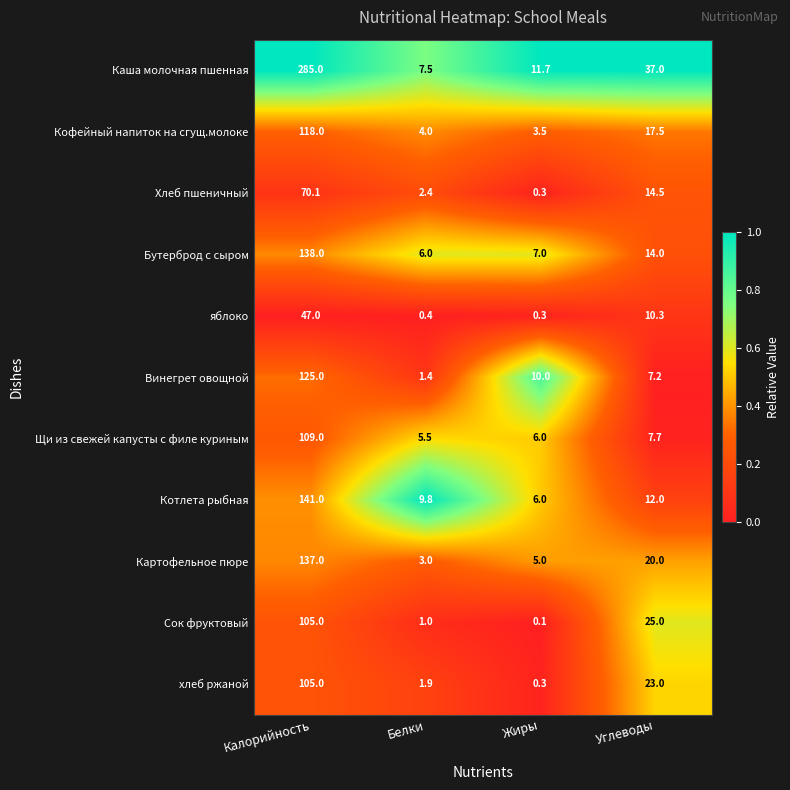

Which category has the highest value across all series?

Калорийность